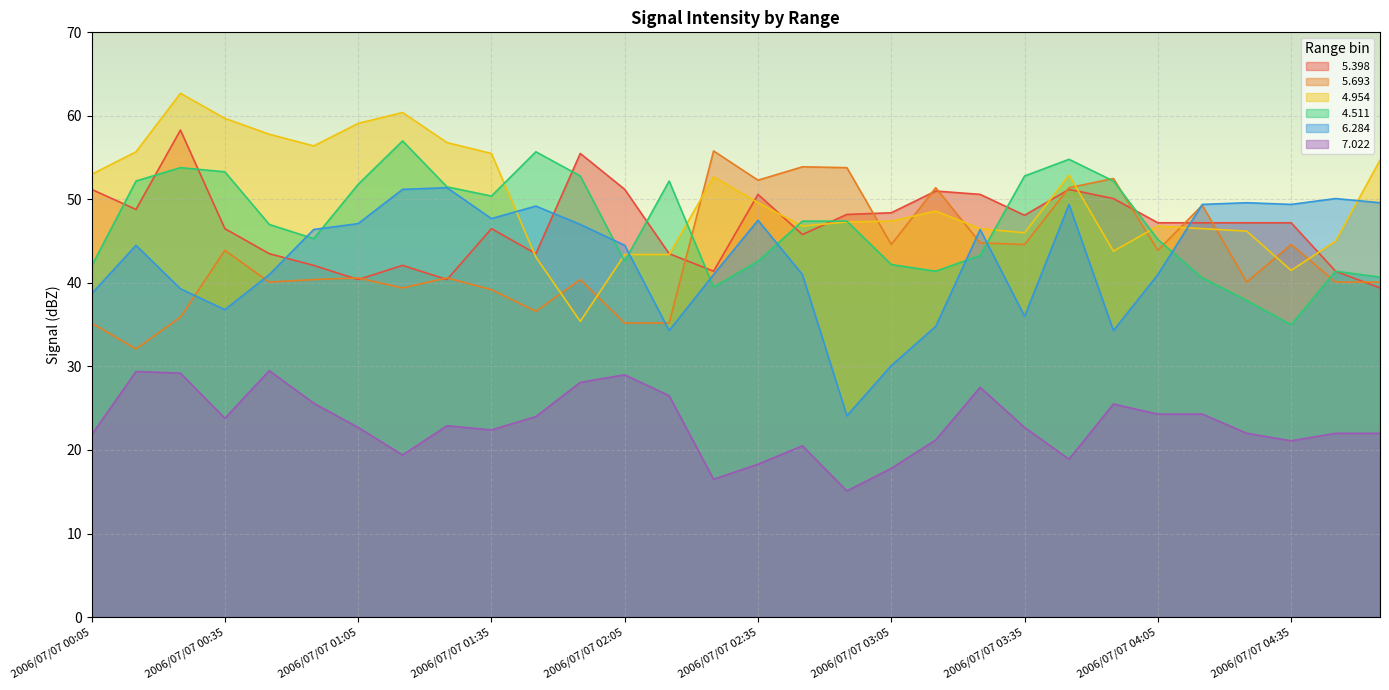

What is the label of the 18th point from the left?

2006/07/07 02:55